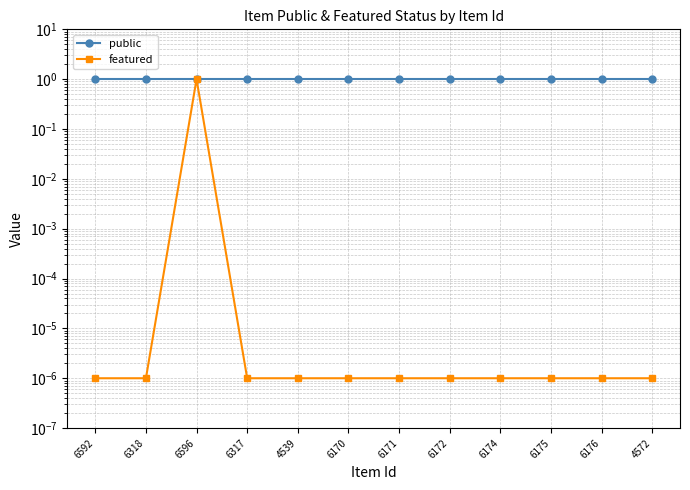

What is the label of the 4th point from the right?

6174